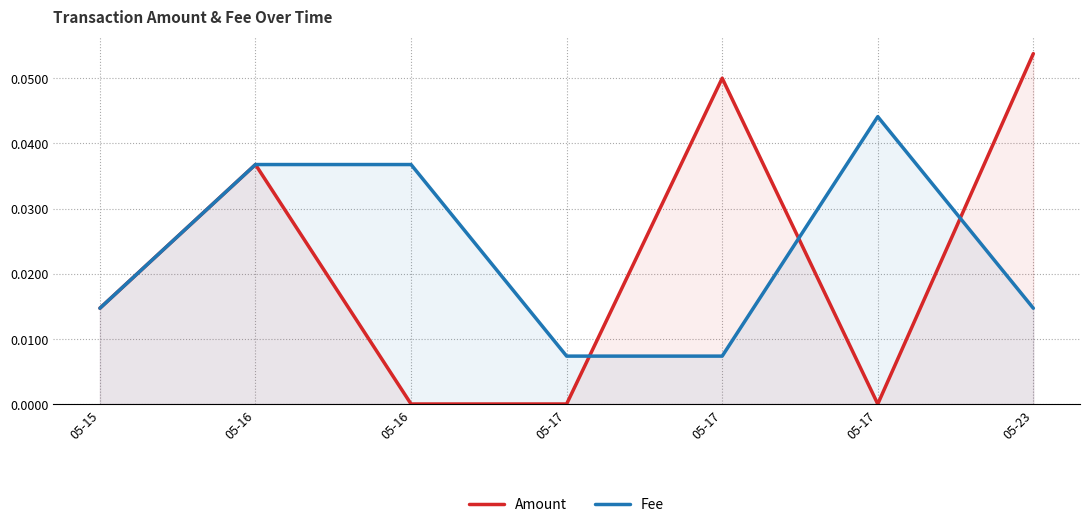

The Fee series shows 0.0 at 05-17. True or false?

True